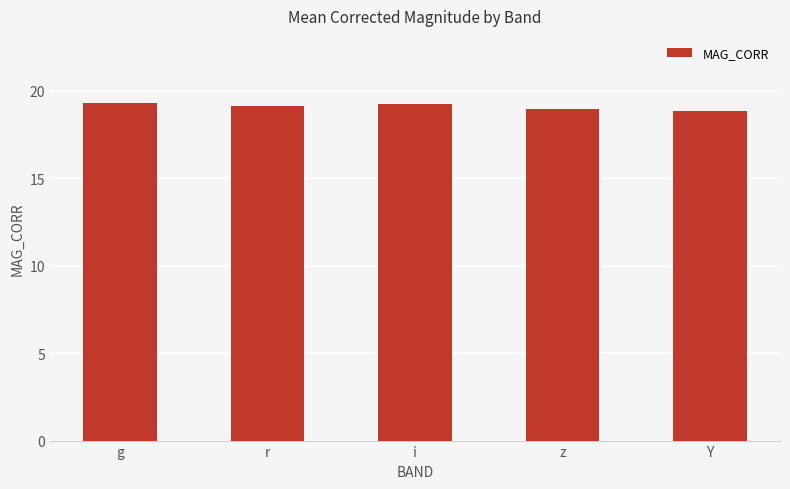

What is the smallest value displayed?

18.8